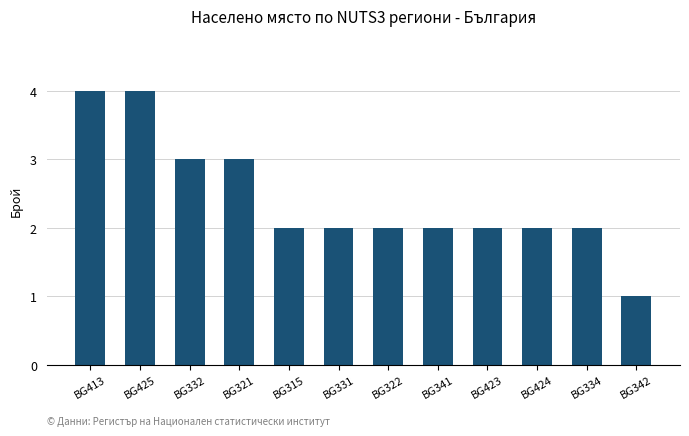

What is the difference between the maximum and minimum values?

3